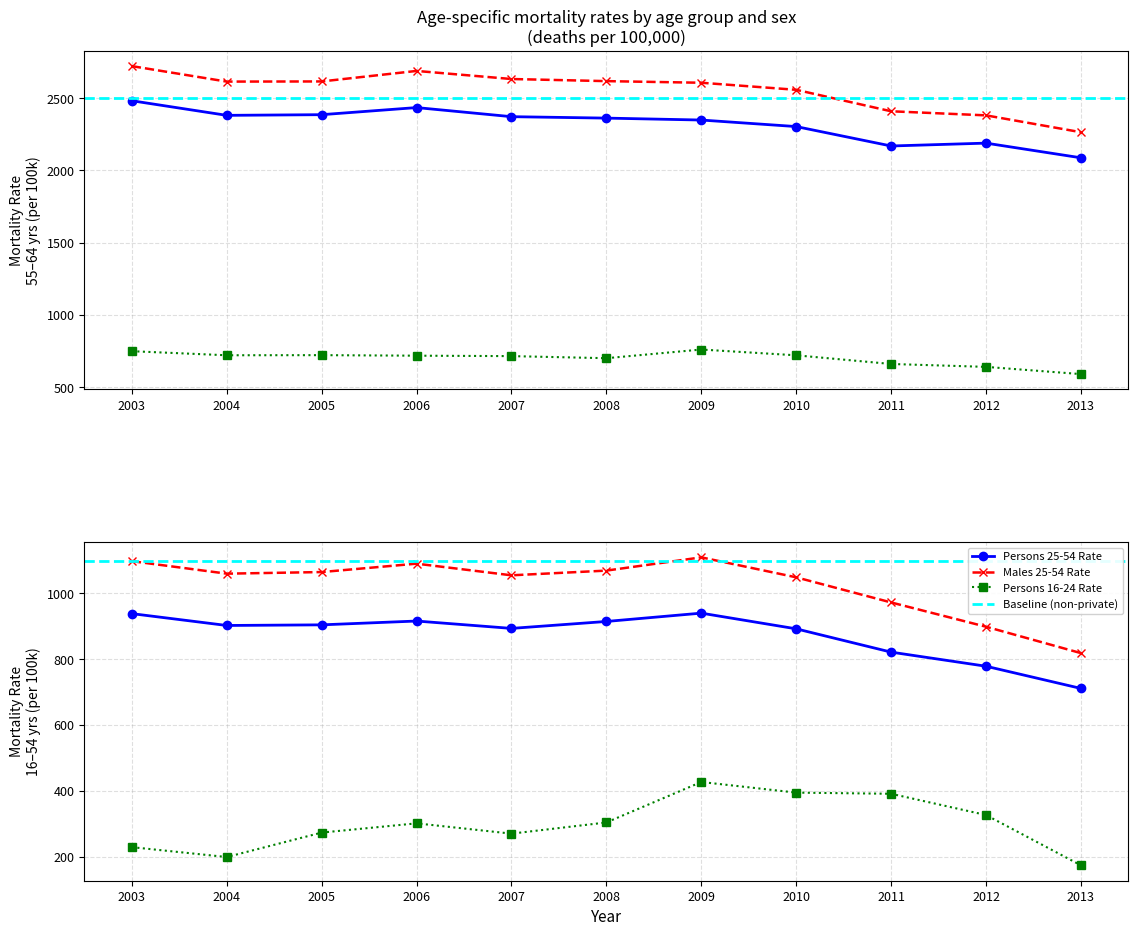

Which label corresponds to the smallest value in the chart?

2013